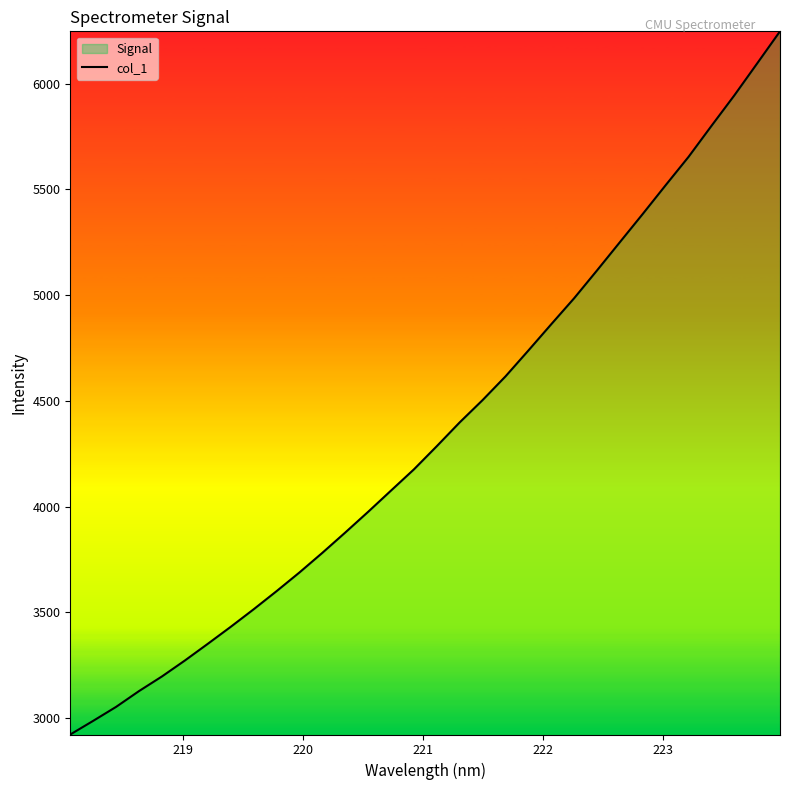

What is the difference between the maximum and minimum values?

3324.8